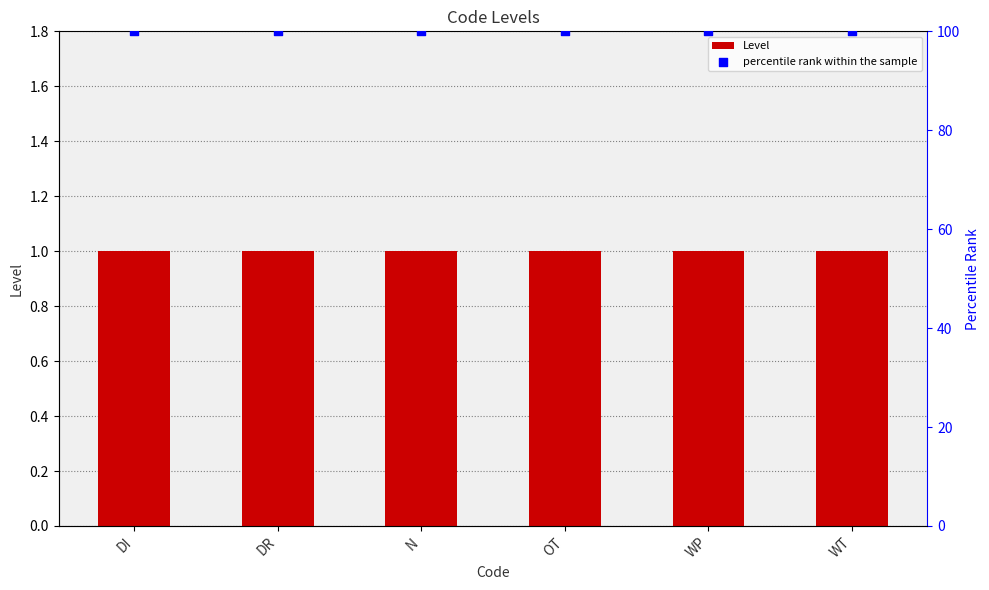

What are all the series names shown in the legend?

Level, percentile rank within the sample